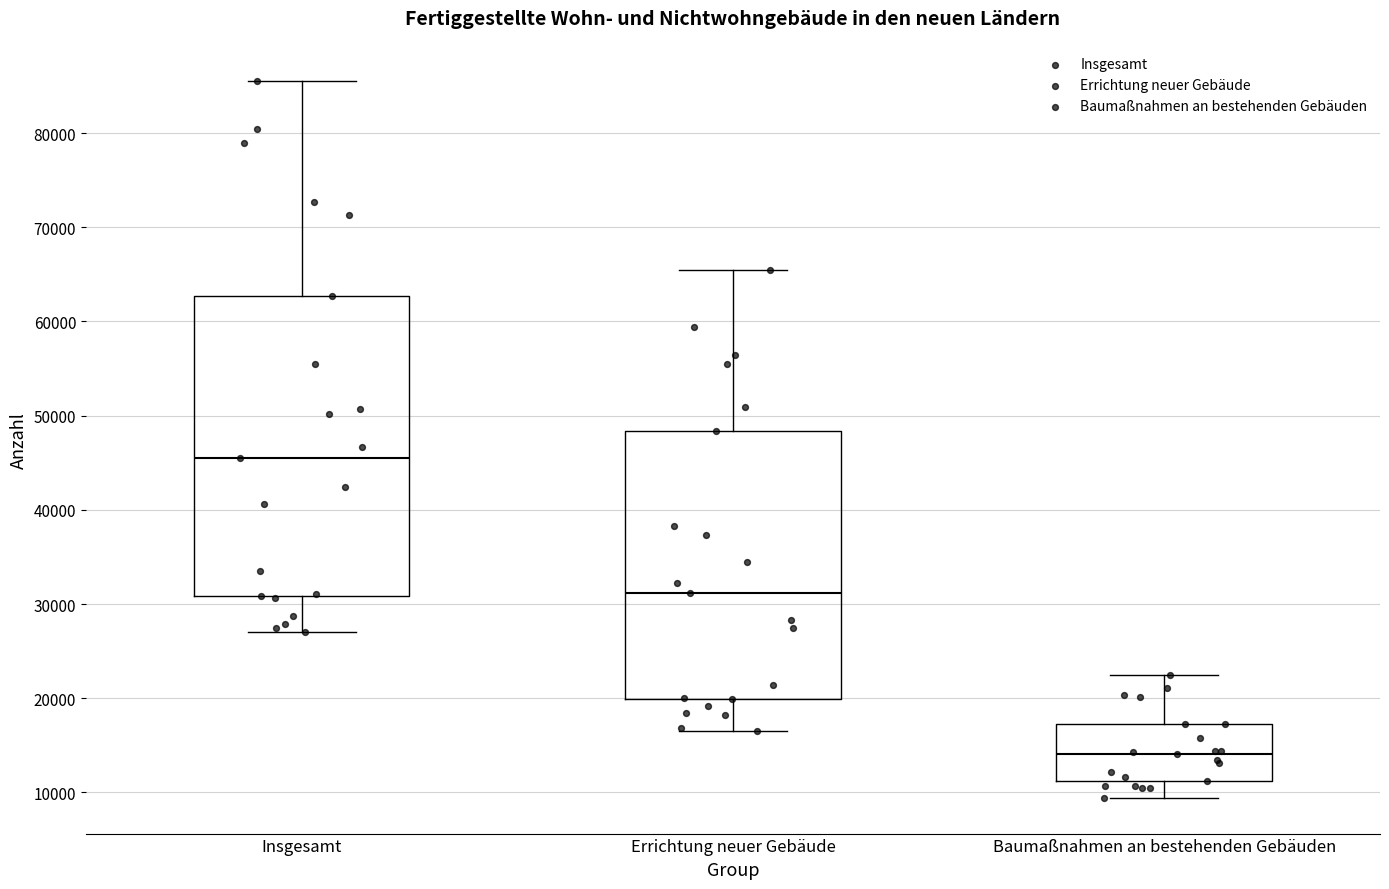

Which box has the lowest median line?

Baumaßnahmen an bestehenden Gebäuden